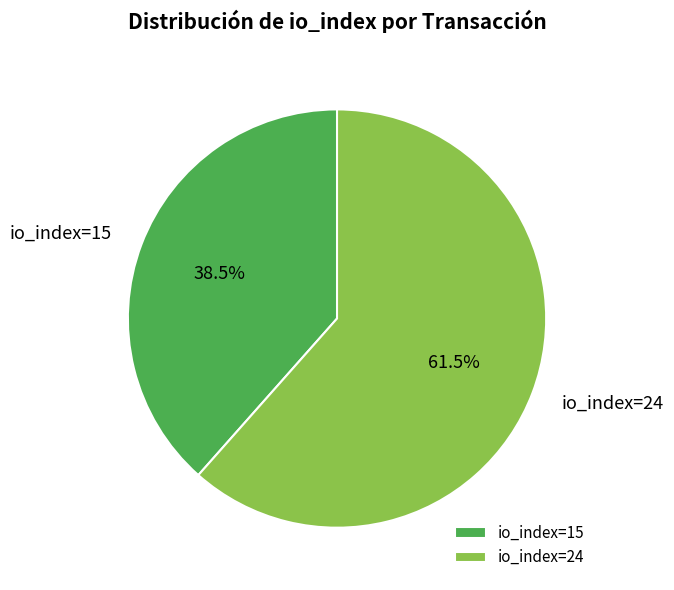

To the nearest percent, what is the combined percentage of io_index=24 and io_index=15?

100%